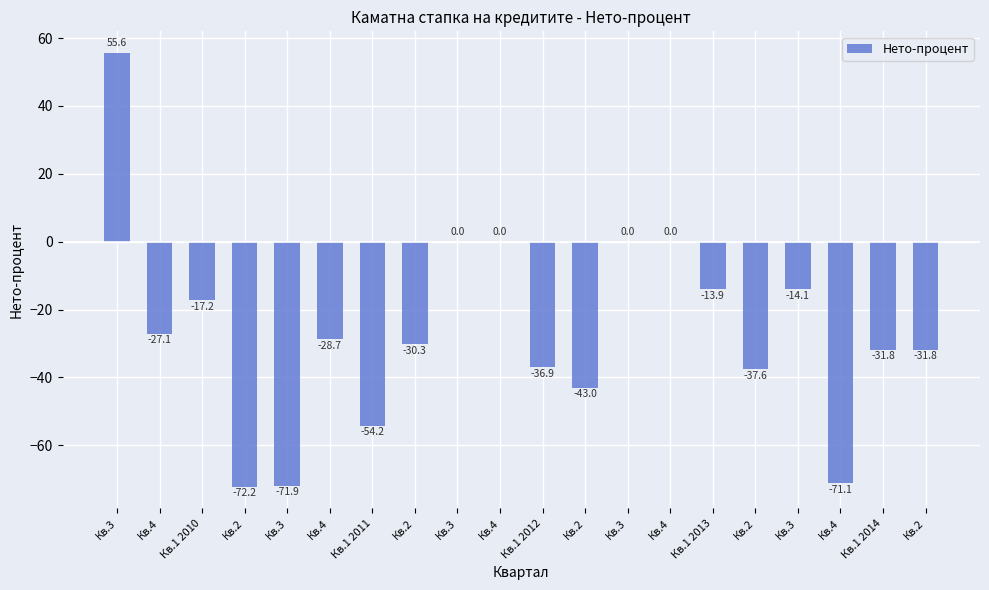

The chart shows a value of -72.2 at Кв.2. True or false?

True